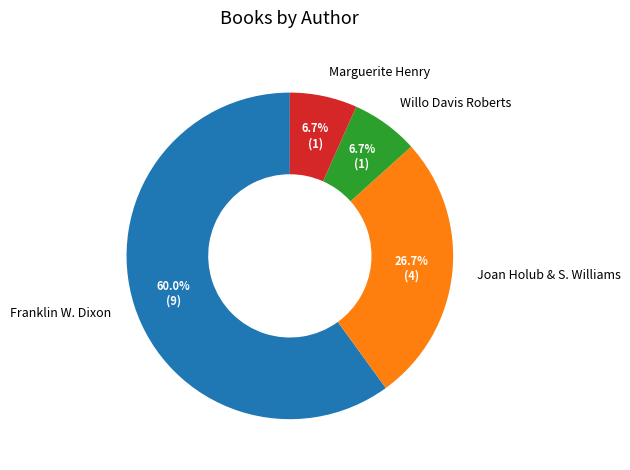

To the nearest percent, what is the combined percentage of Franklin W. Dixon and Willo Davis Roberts?

67%